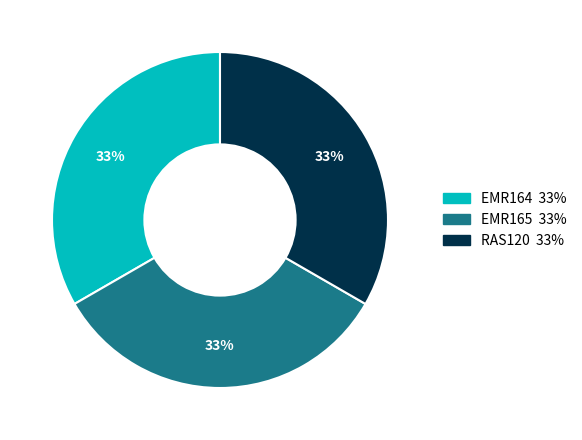

Approximately how many times larger is the value at EMR165 compared to RAS120?

1.0